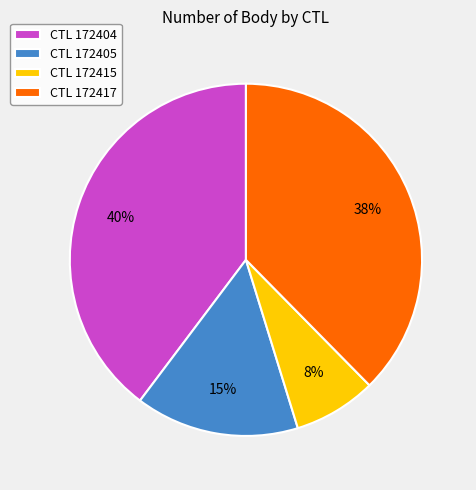

Rank the categories by value from highest to lowest.

CTL 172404, CTL 172417, CTL 172405, CTL 172415